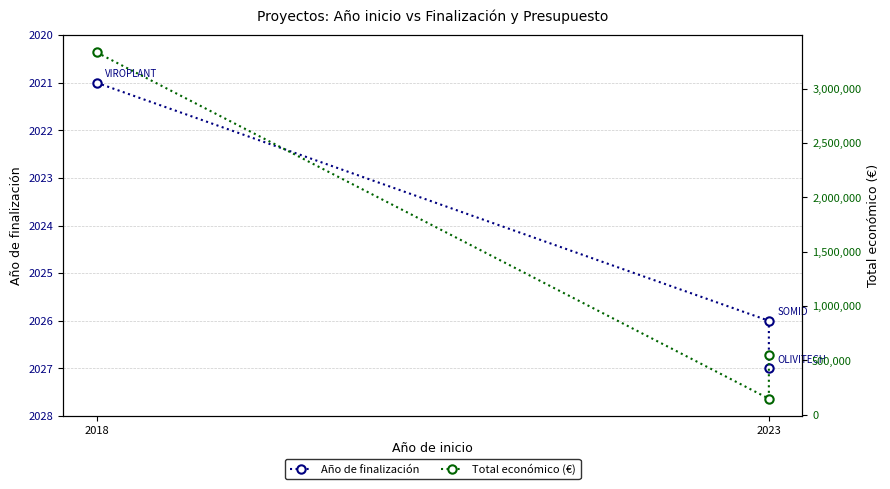

What are all the series names shown in the legend?

Año de finalización, Total económico (€)